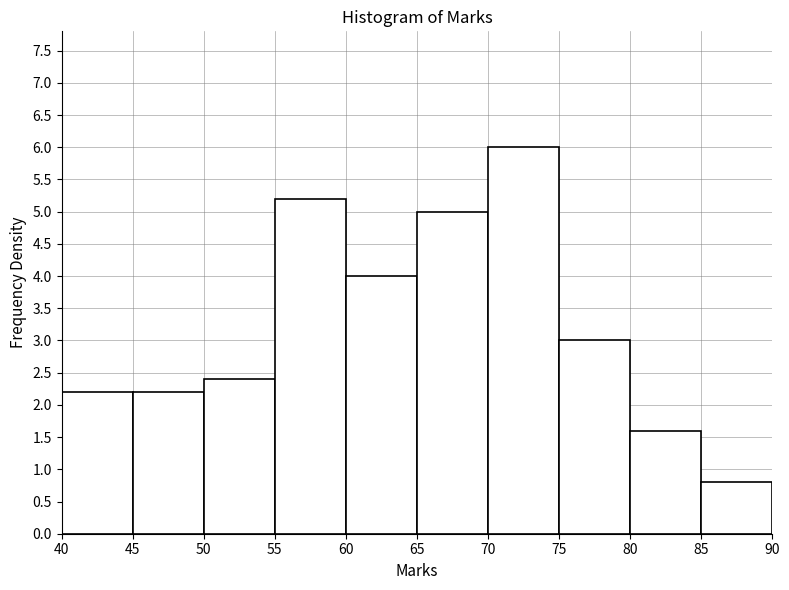

Reading left to right, list every bar in this chart as the range it spans on the x-axis followed by its height. The values are not printed on the chart, so give them approximately, as read against the axis.

40 to 45: 2.2
45 to 50: 2.2
50 to 55: 2.4
55 to 60: 5.2
60 to 65: 4.0
65 to 70: 5.0
70 to 75: 6.0
75 to 80: 3.0
80 to 85: 1.6
85 to 90: 0.8